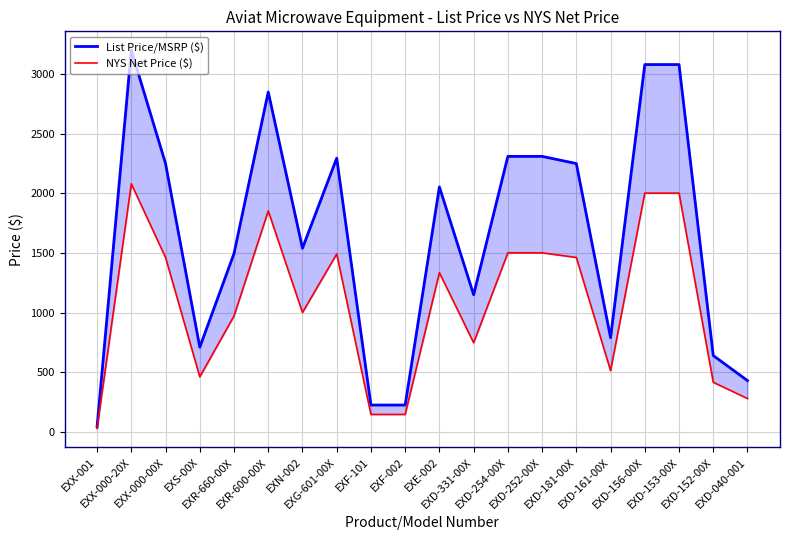

What is the spread (max minus min) of values at EXF-101?

78.8